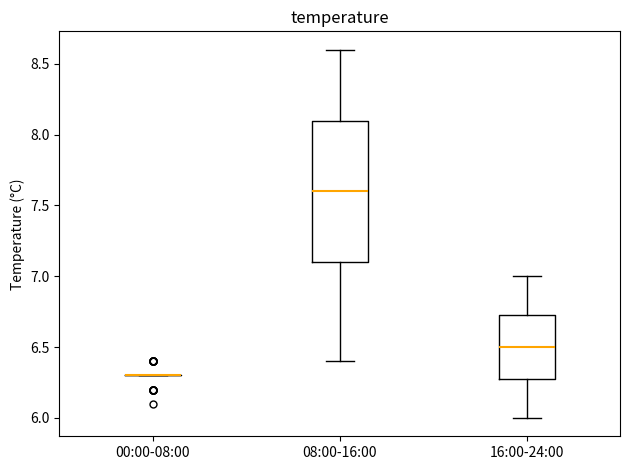

Reading left to right, read every box against the y-axis: the position of its median line, the range the box covers, and the ends of its whiskers. The values are not printed on the chart, so give them approximately, as read against the axis.

00:00-08:00: box collapsed to a line at 6.30, whiskers 6.30 to 6.30
08:00-16:00: median 7.60, box 7.10 to 8.10, whiskers 6.40 to 8.60
16:00-24:00: median 6.50, box 6.30 to 6.75, whiskers 6.00 to 7.00